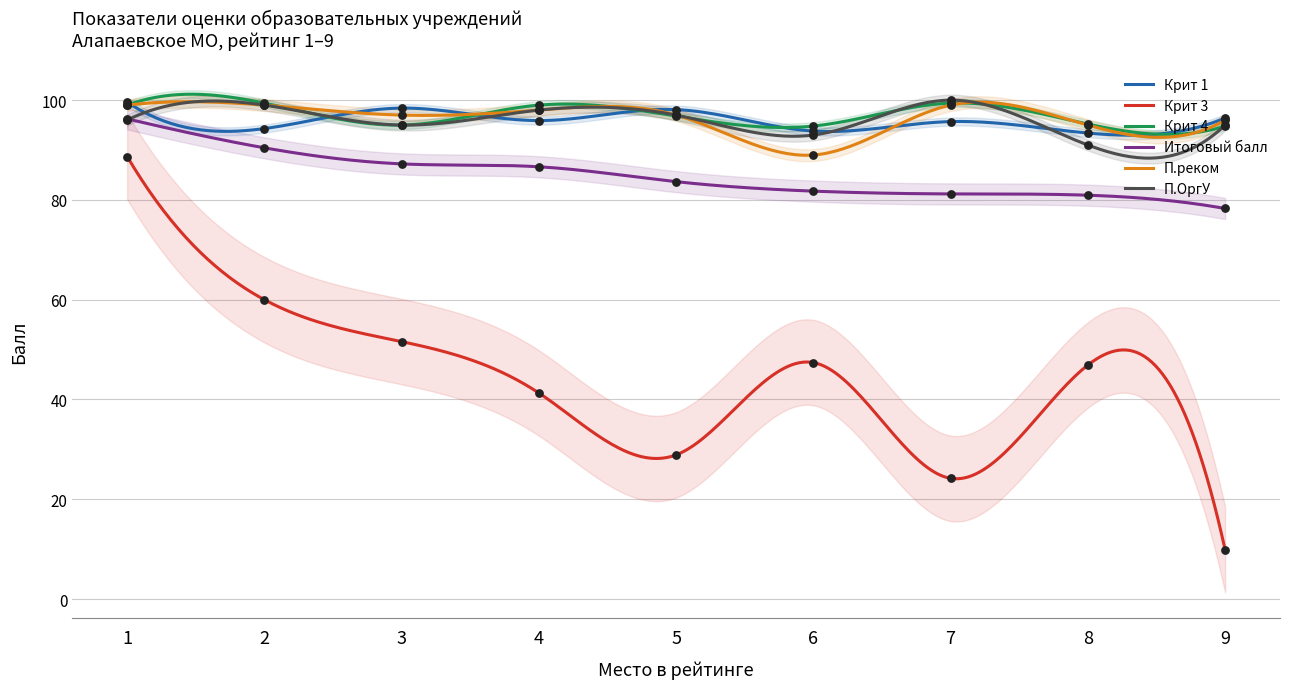

Which series reaches the minimum Y coordinate?

Крит 3